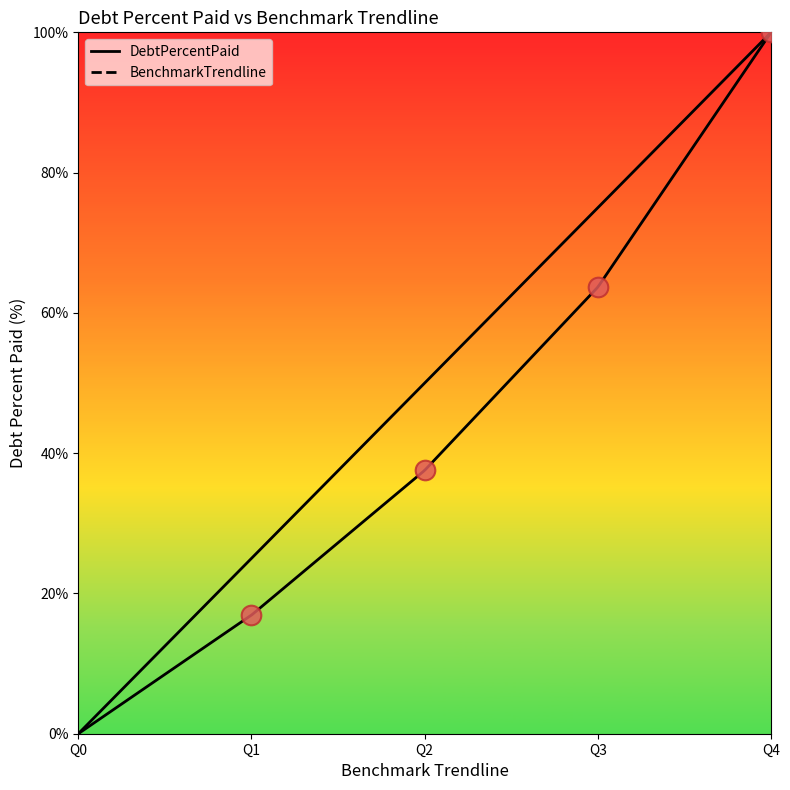

What are all the series names shown in the legend?

DebtPercentPaid, BenchmarkTrendline